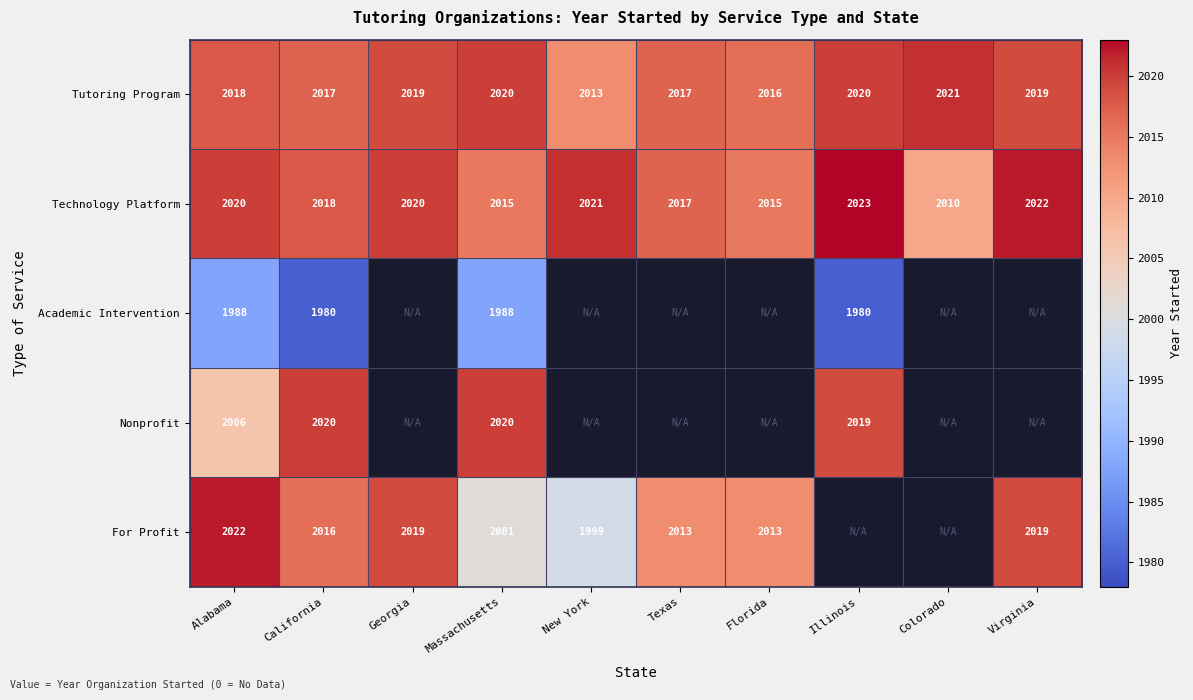

Which category has the lowest value in the Technology Platform series?

Colorado